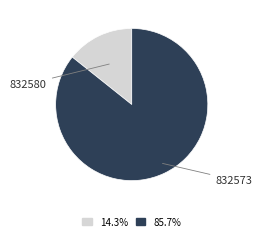

Rank the categories by value from lowest to highest.

832580, 832573